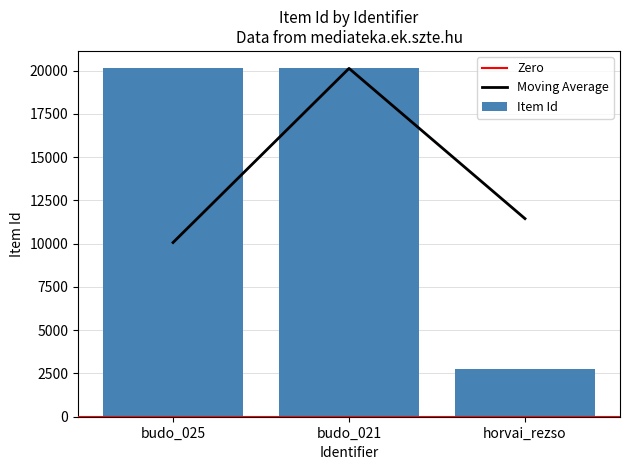

How many bars are there in total?

3